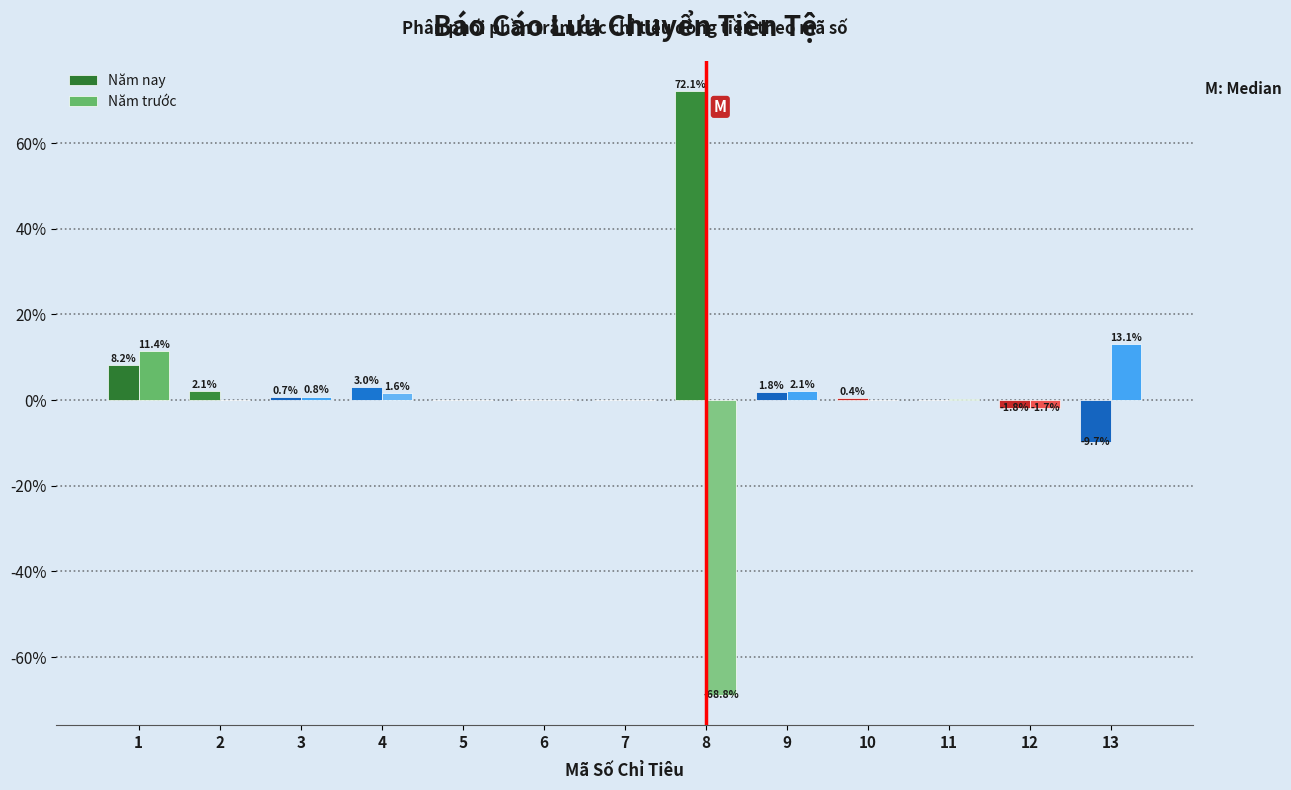

The value of Năm trước at 8 is -105.7. True or false?

False